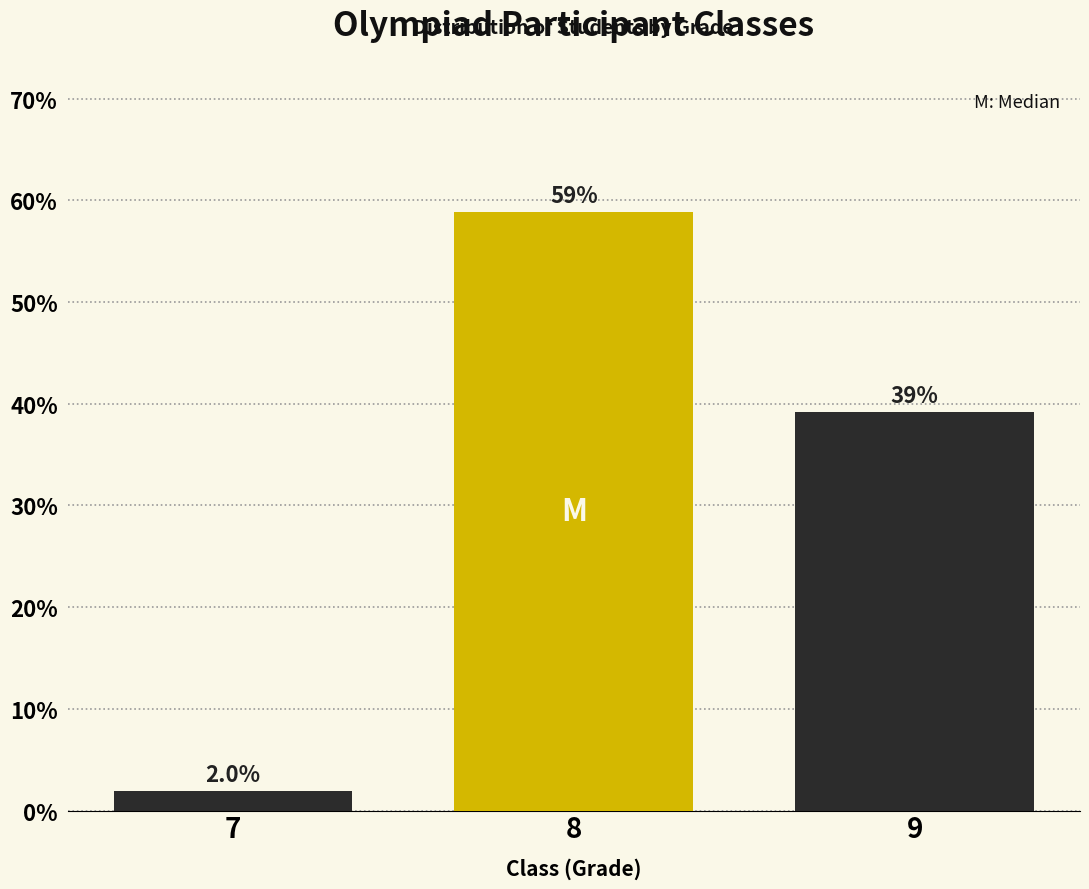

Reading right to left, what are all the values shown in this chart?

9=39.2	8=58.8	7=2.0